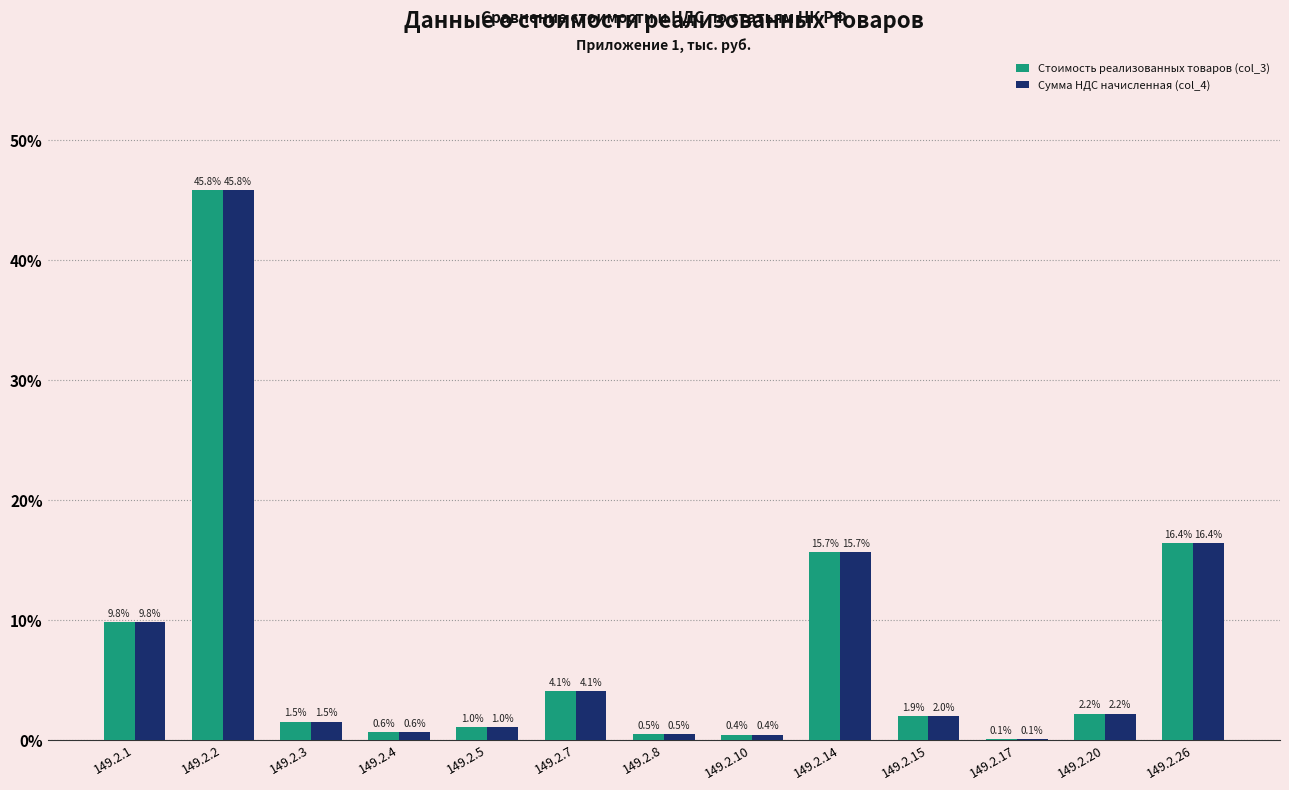

What is the average value of the Стоимость реализованных товаров (col_3) series?

7.7